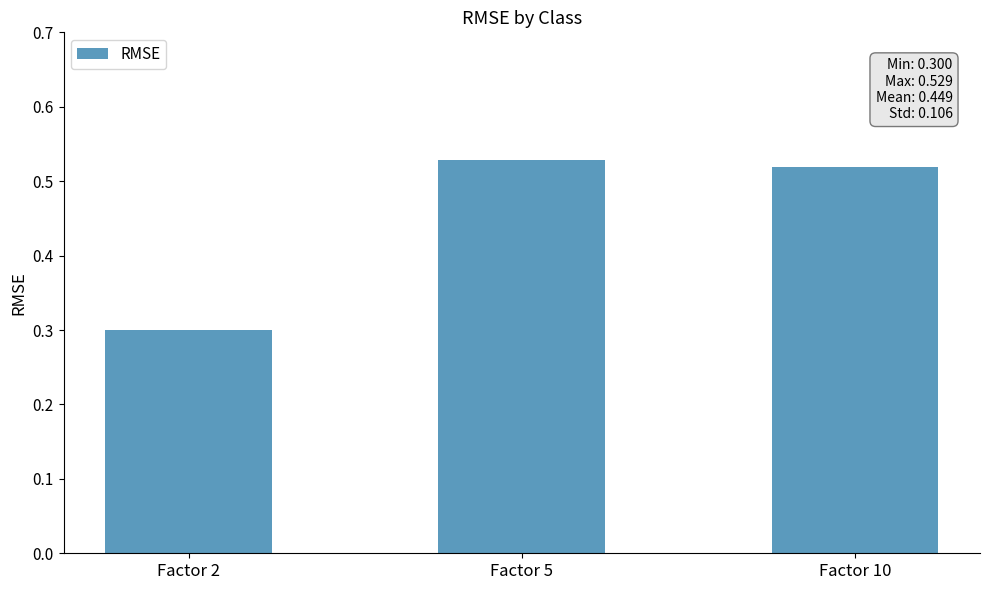

Which category has the highest value across all series?

Factor 5